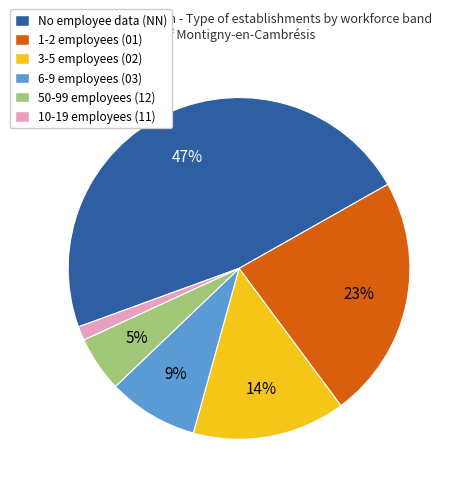

Is there a majority slice in this chart?

No